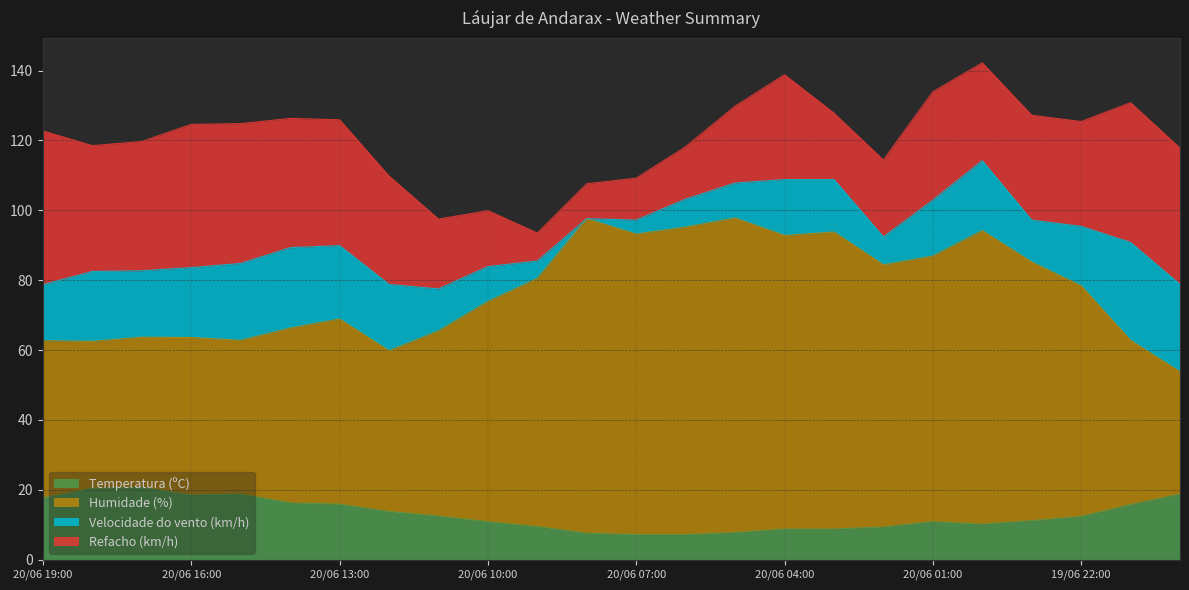

At which category does Temperatura (ºC) reach its first local peak?

20/06 17:00